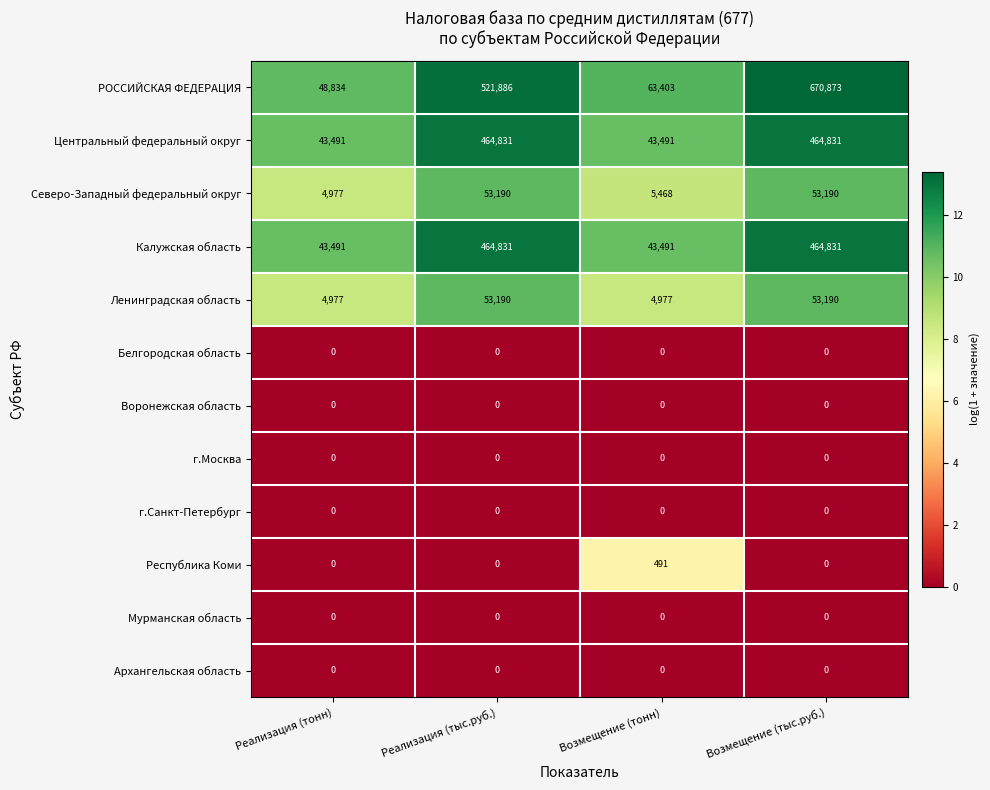

What is the spread (max minus min) of values at Реализация (тыс.руб.)?

521886